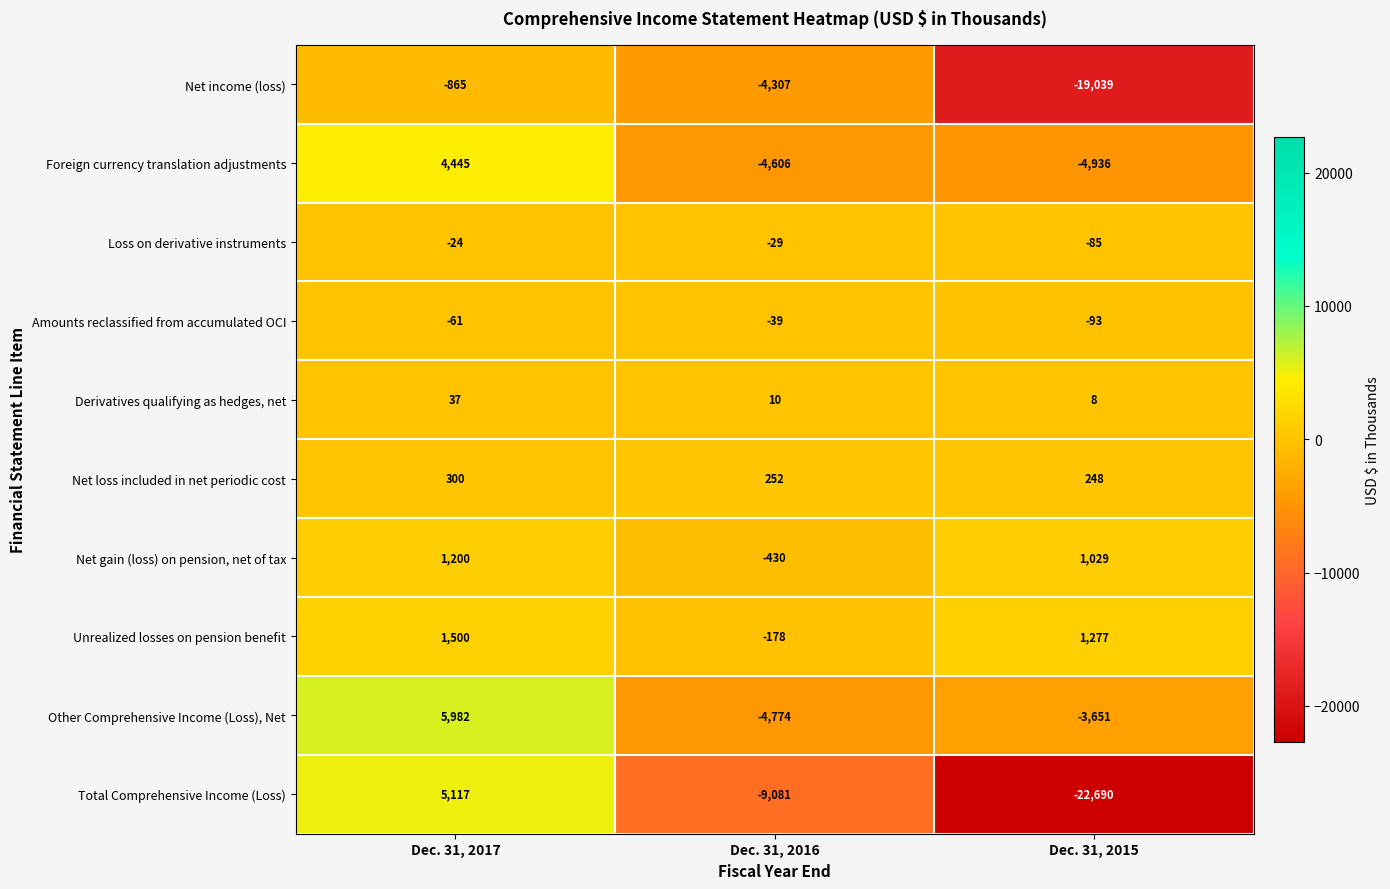

What is the difference between the highest and lowest values at Dec. 31, 2017?

6847